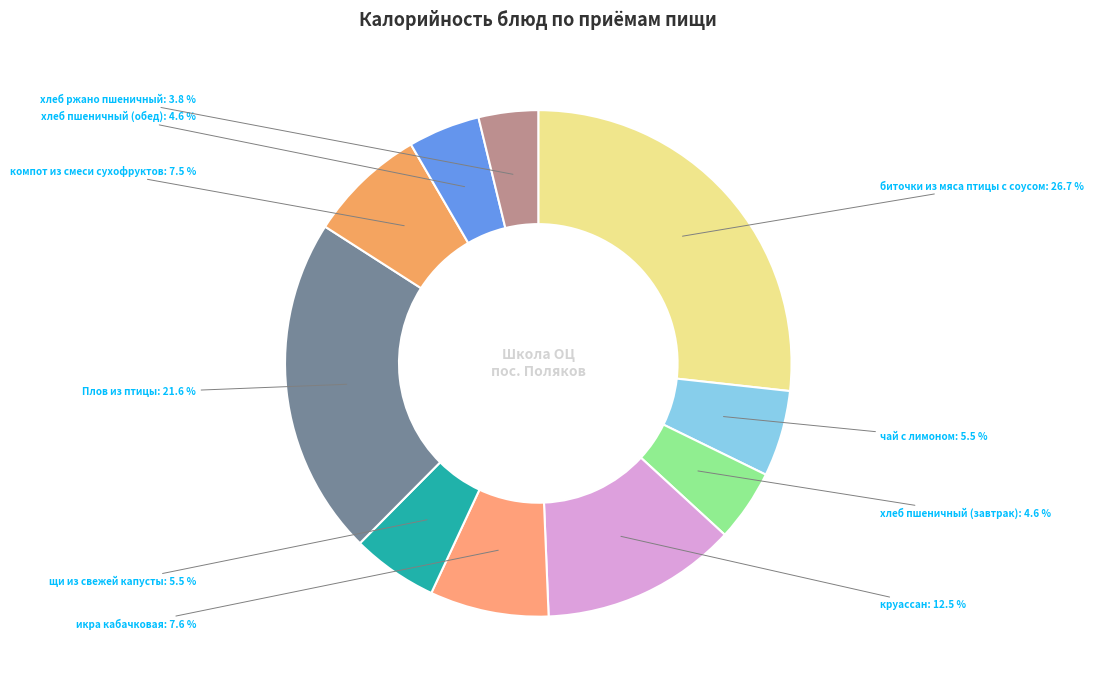

Count the number of slices in the pie.

10